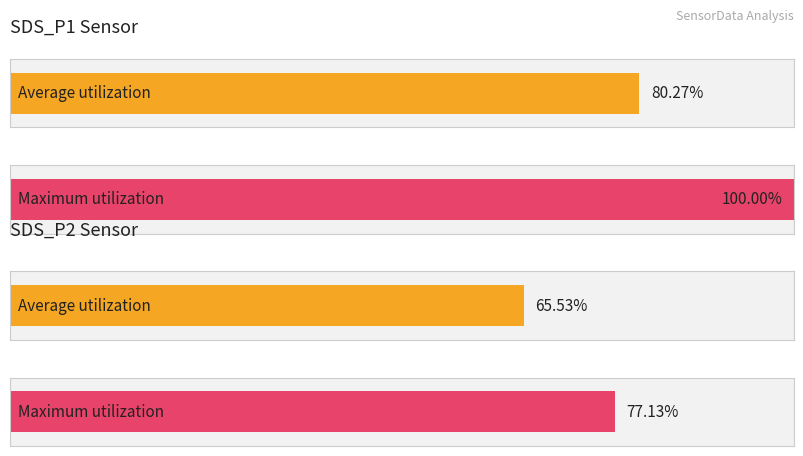

The value of Maximum utilization at 4 is 2.4. True or false?

False